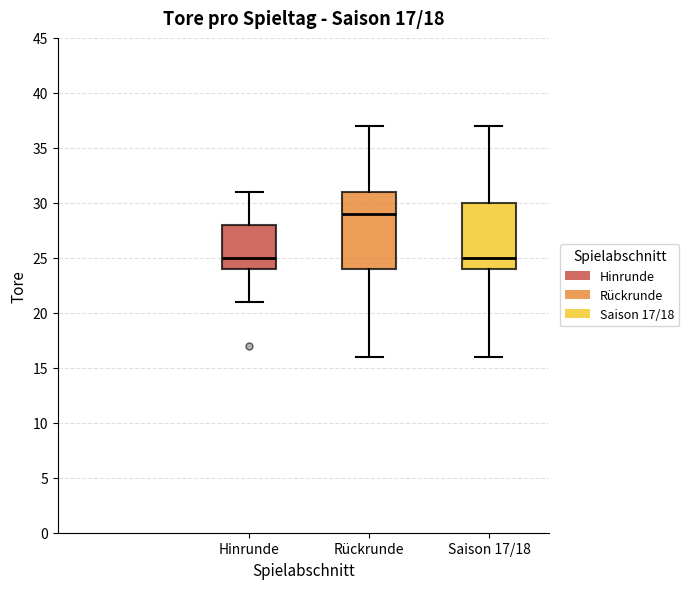

Which box is the tallest, from its lower edge to its upper edge?

Rückrunde